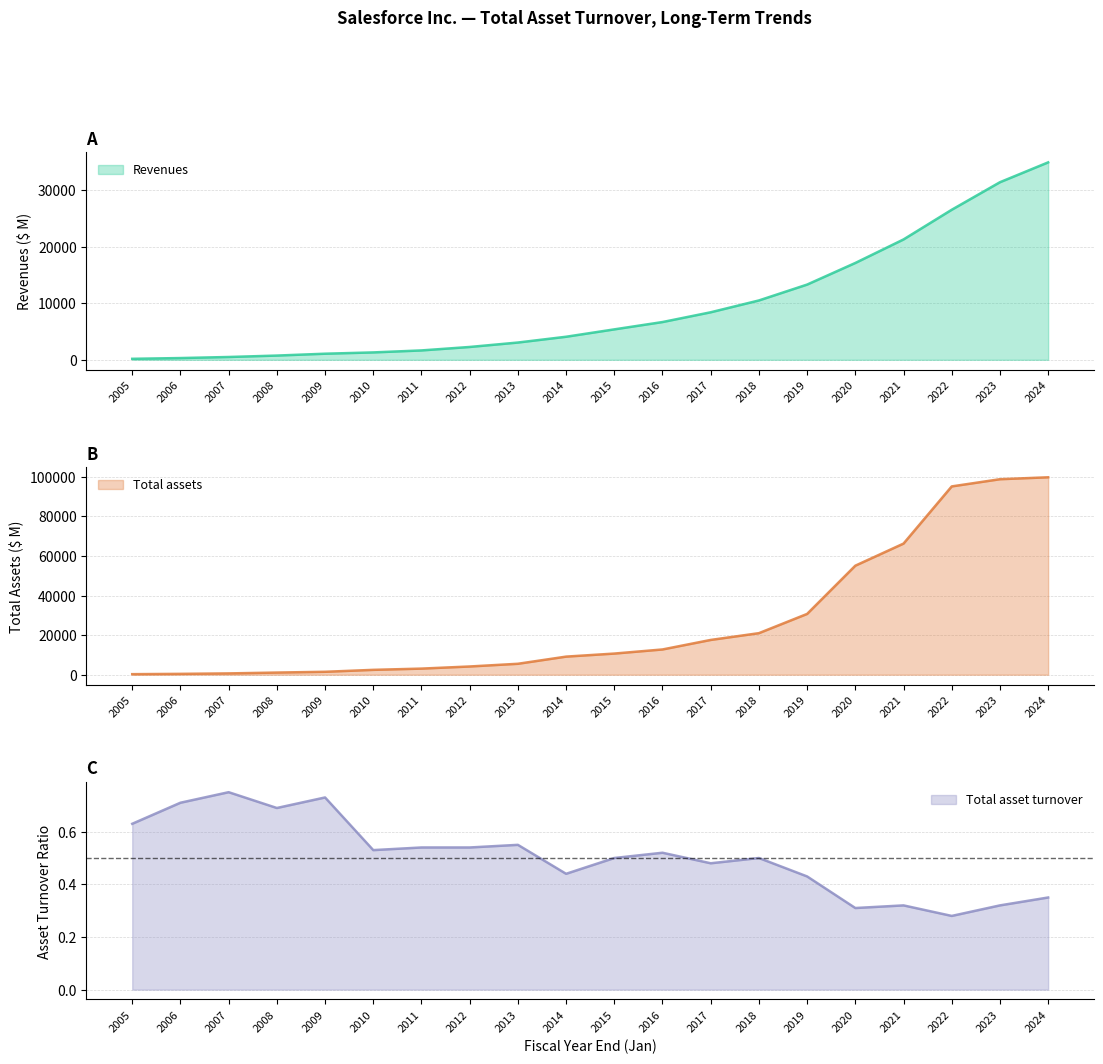

How many lines are shown in the chart?

3